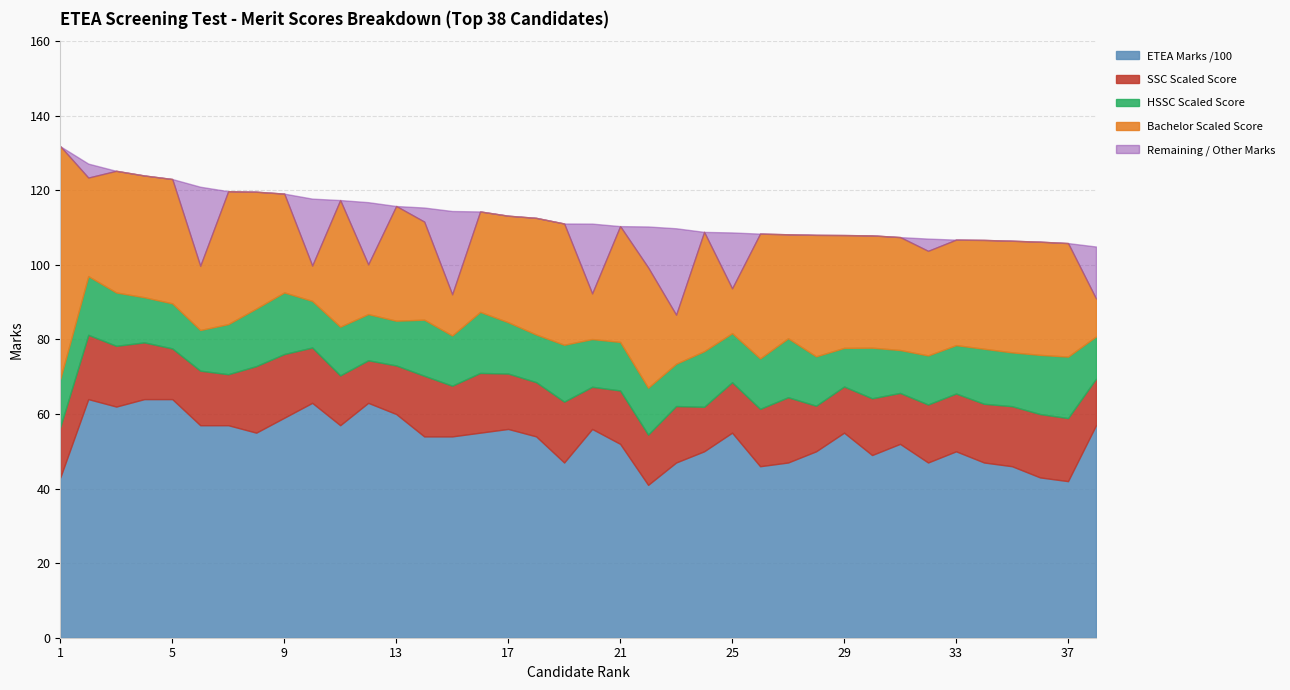

The value of ETEA Marks at 31 is 52.0. True or false?

True